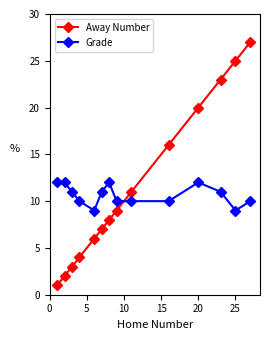

At how many categories does at least one series exceed 17?

4